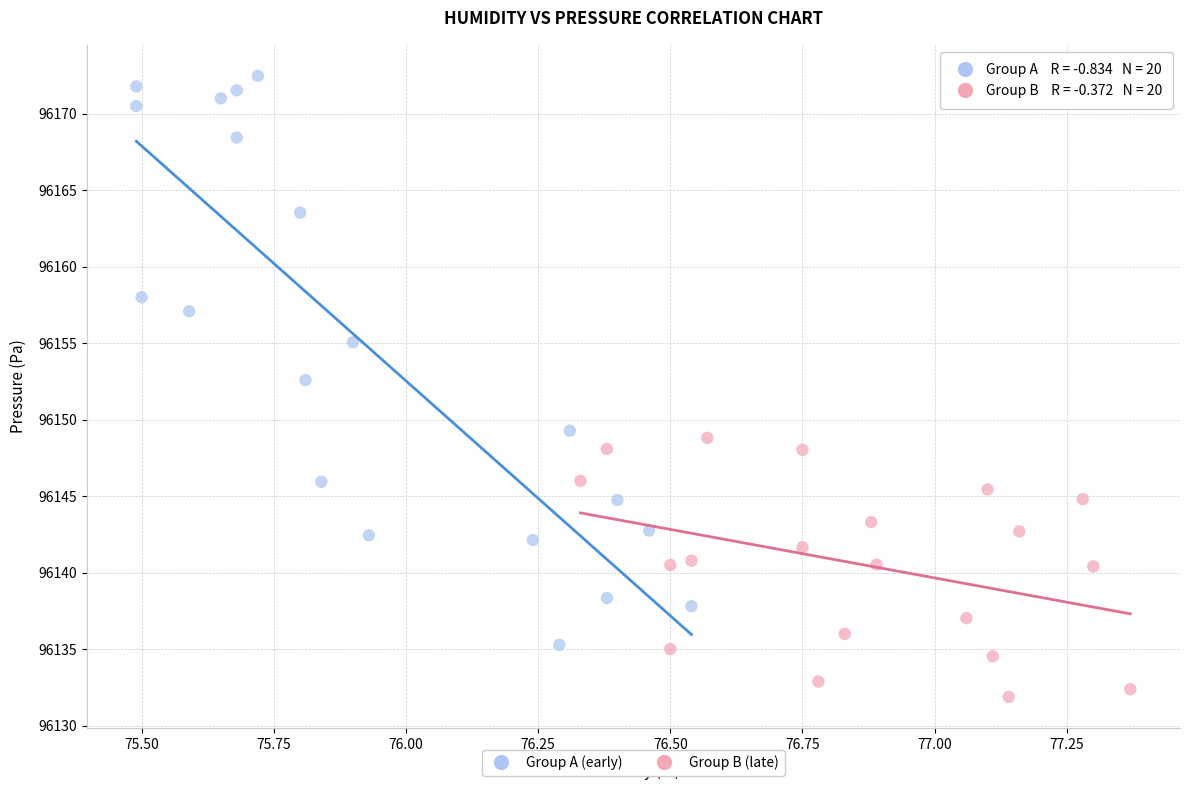

Which series reaches the maximum Y coordinate?

Group A (early)